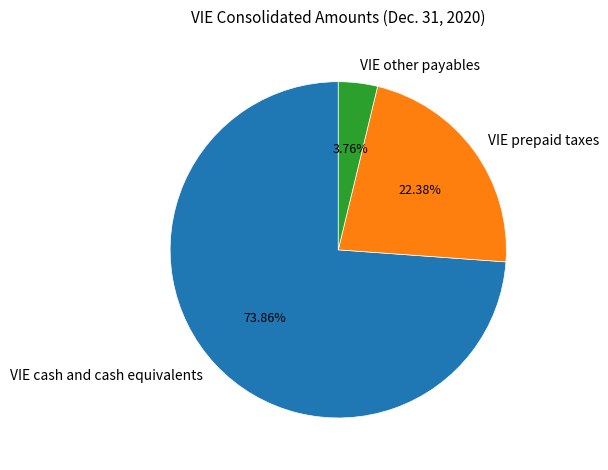

Which slice is the smallest?

VIE other payables